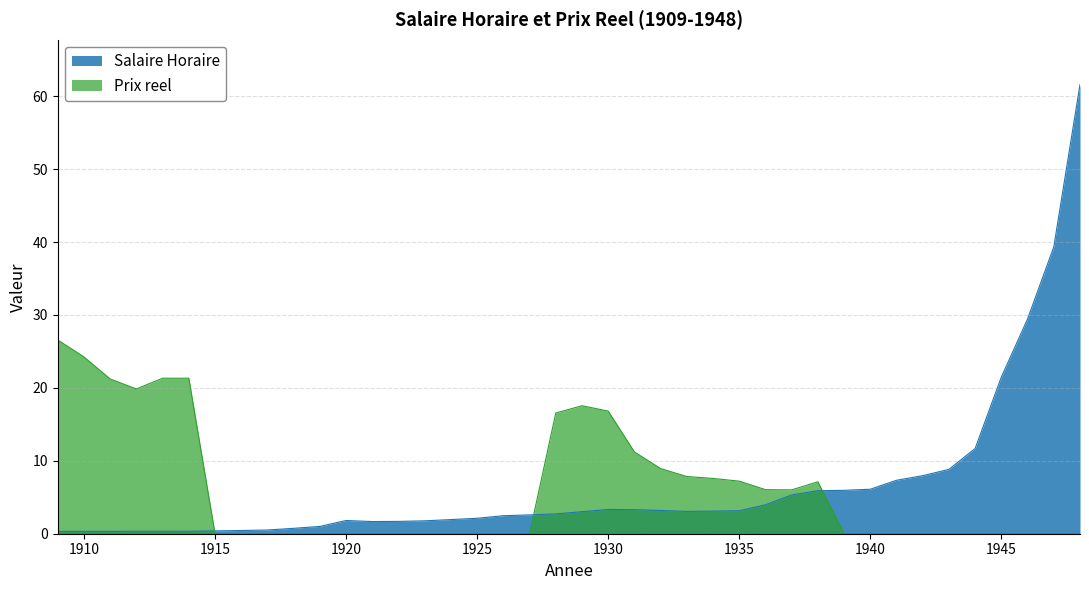

How many data points in Salaire Horaire are less than 3?

20